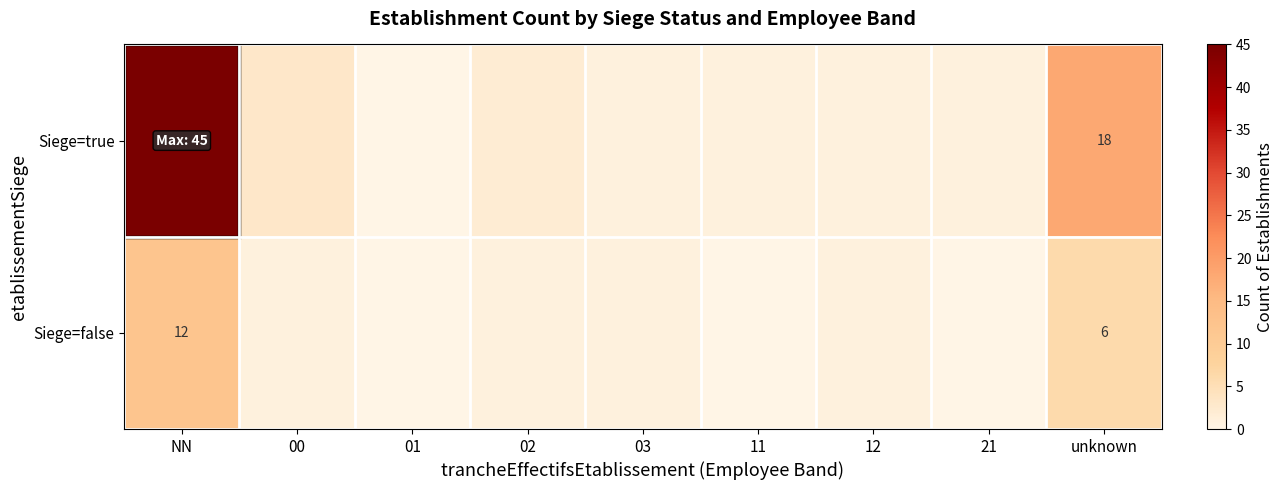

What is the total value across all series at unknown?

24